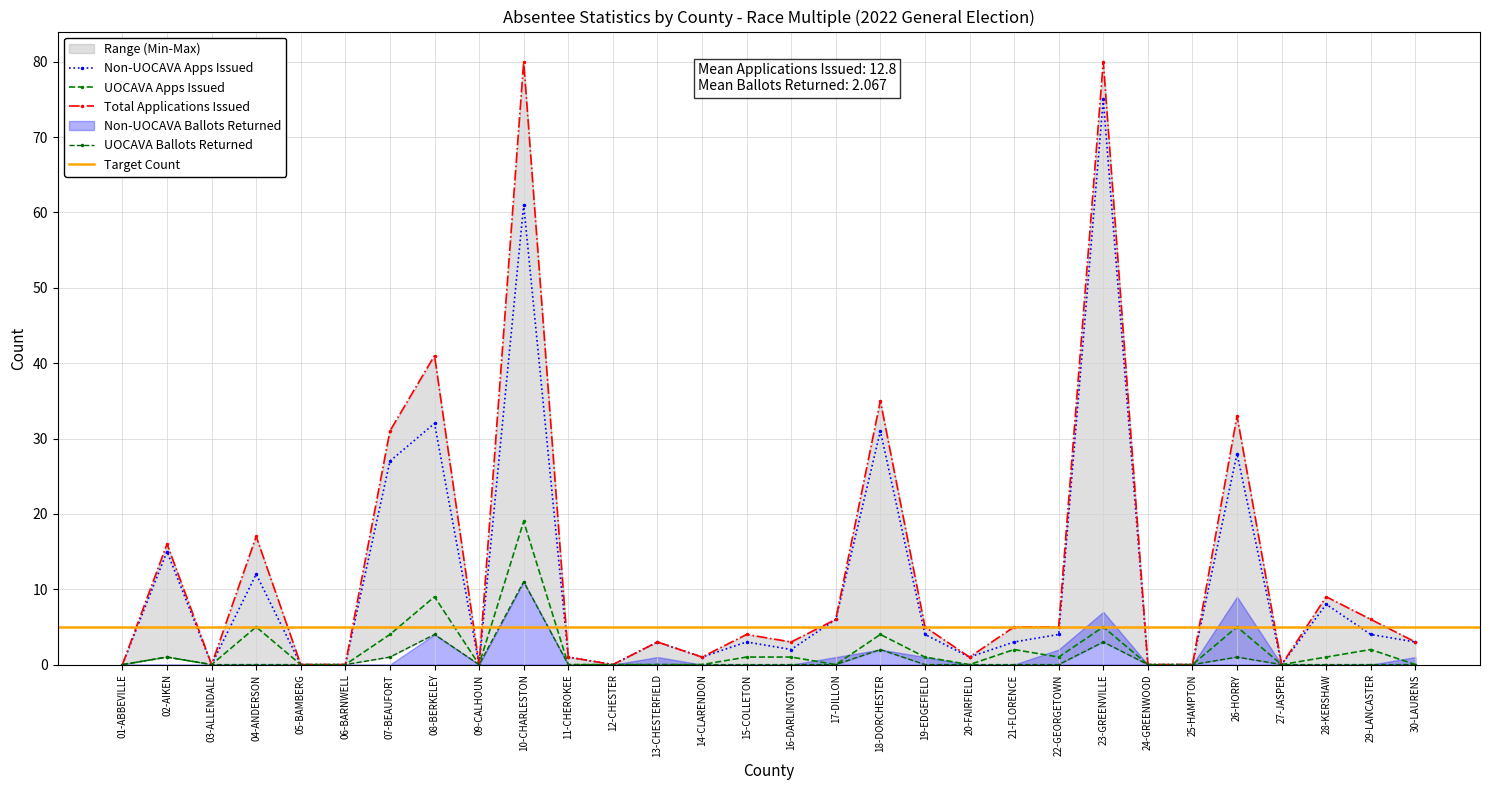

True or false: UOCAVA Ballots Returned and UOCAVA Apps Issued intersect in this chart.

False